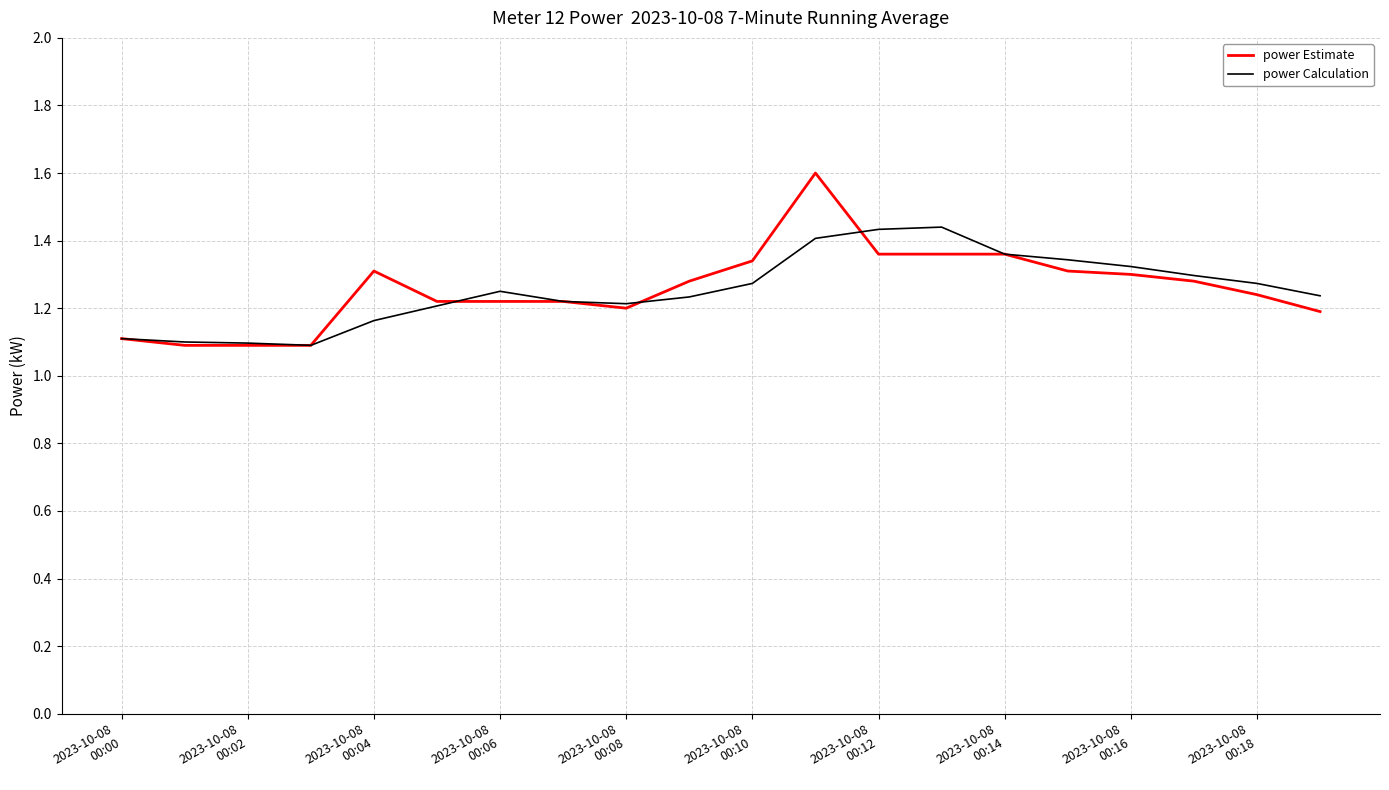

At how many categories does at least one series exceed 1?

20